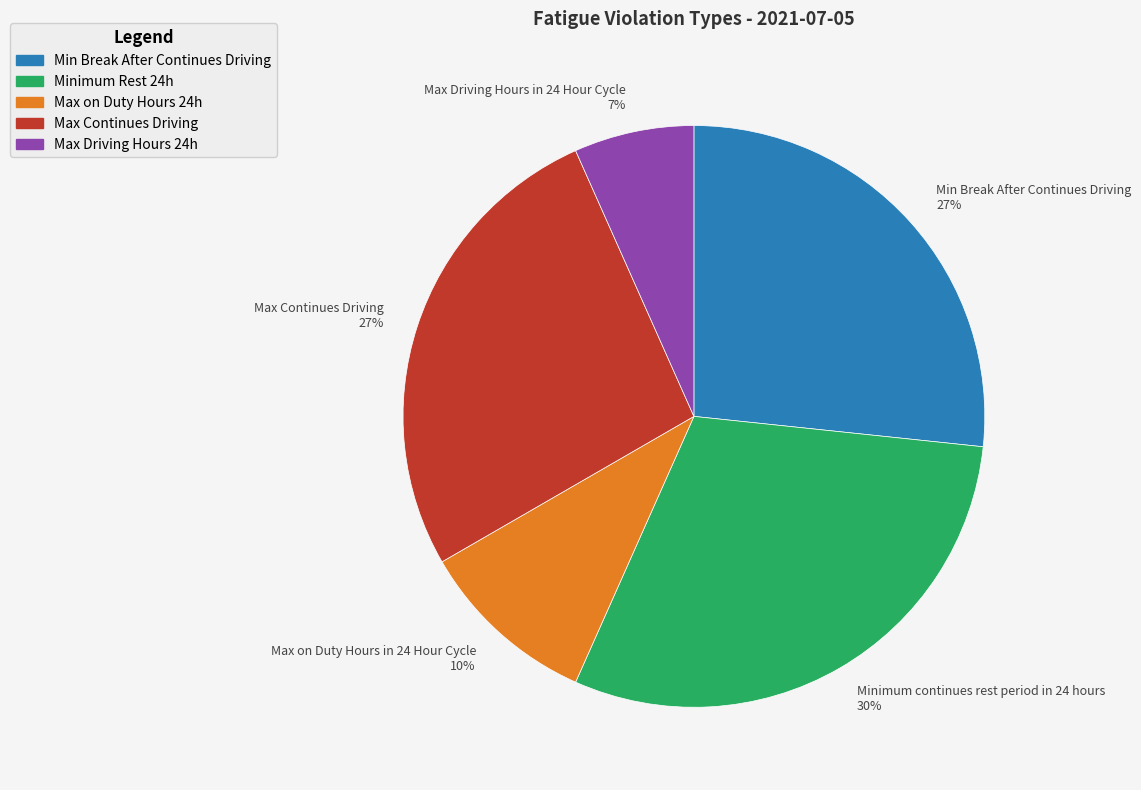

Between Max Continues Driving 27% and Max on Duty Hours in 24 Hour Cycle 10%, which is larger?

Max Continues Driving 27%